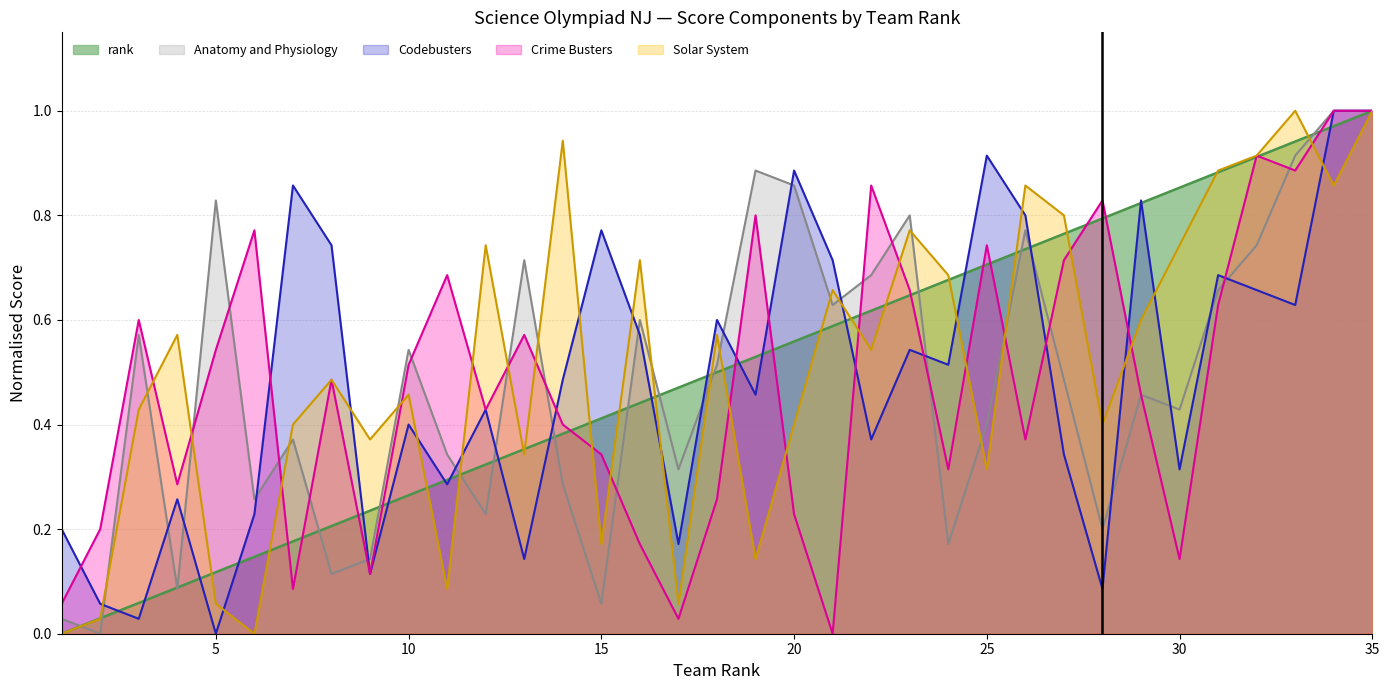

What value does the Crime Busters series have at 14?

0.4